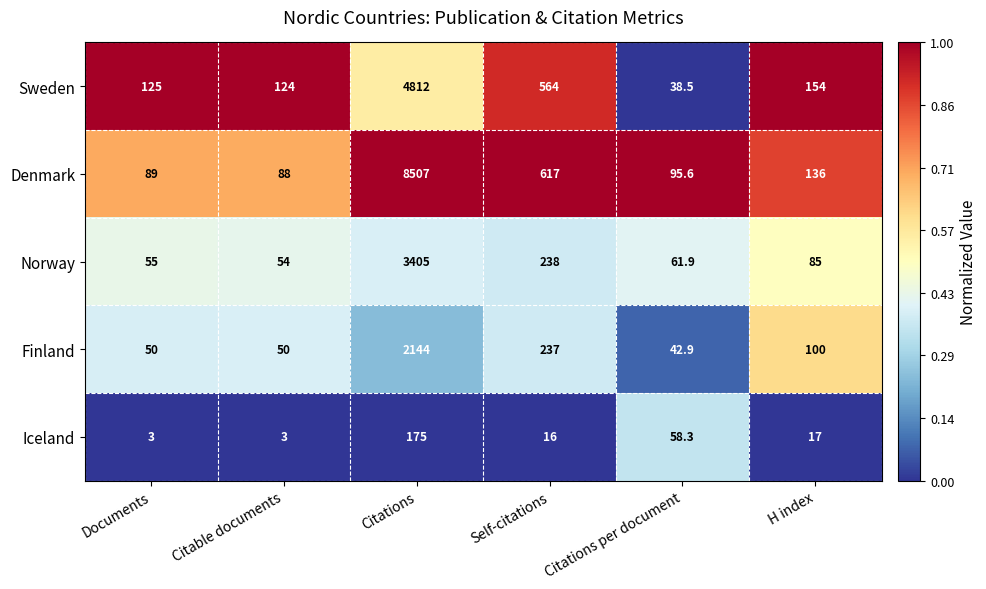

Count the number of data series in this chart.

5